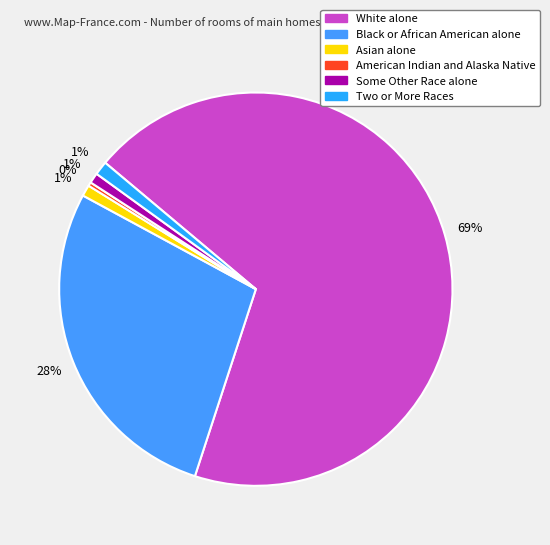

True or false: Black or African American alone accounts for 28% of the total.

True